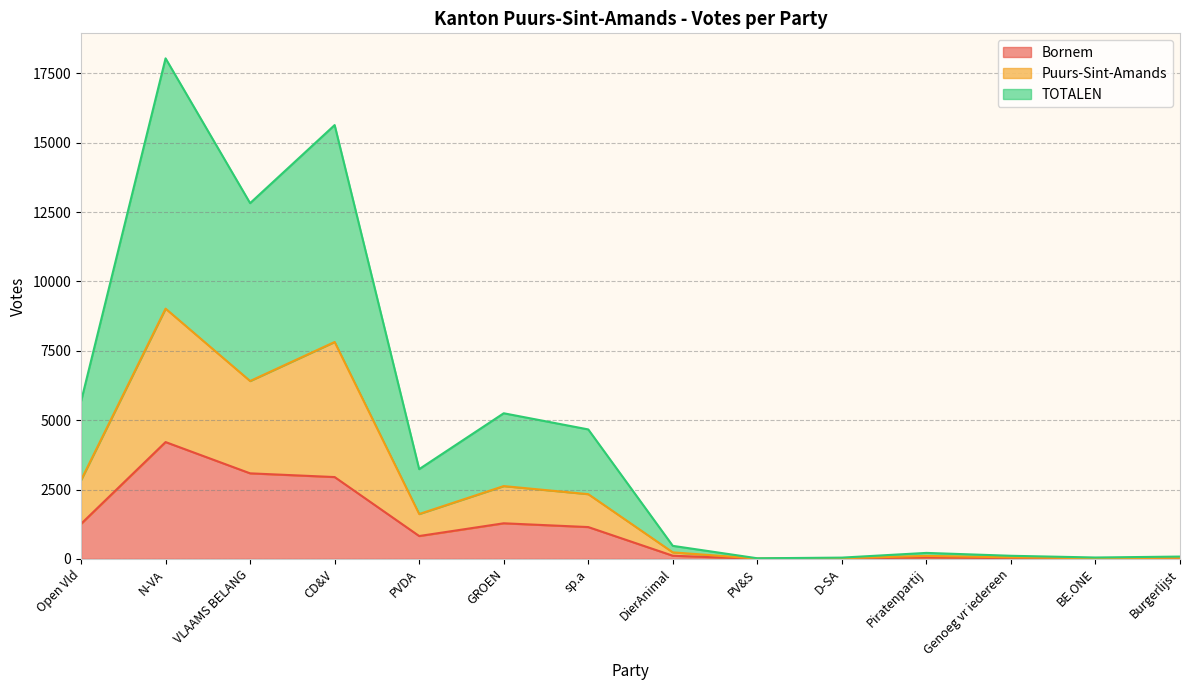

The value of Bornem at Genoeg vr iedereen is 10. True or false?

False